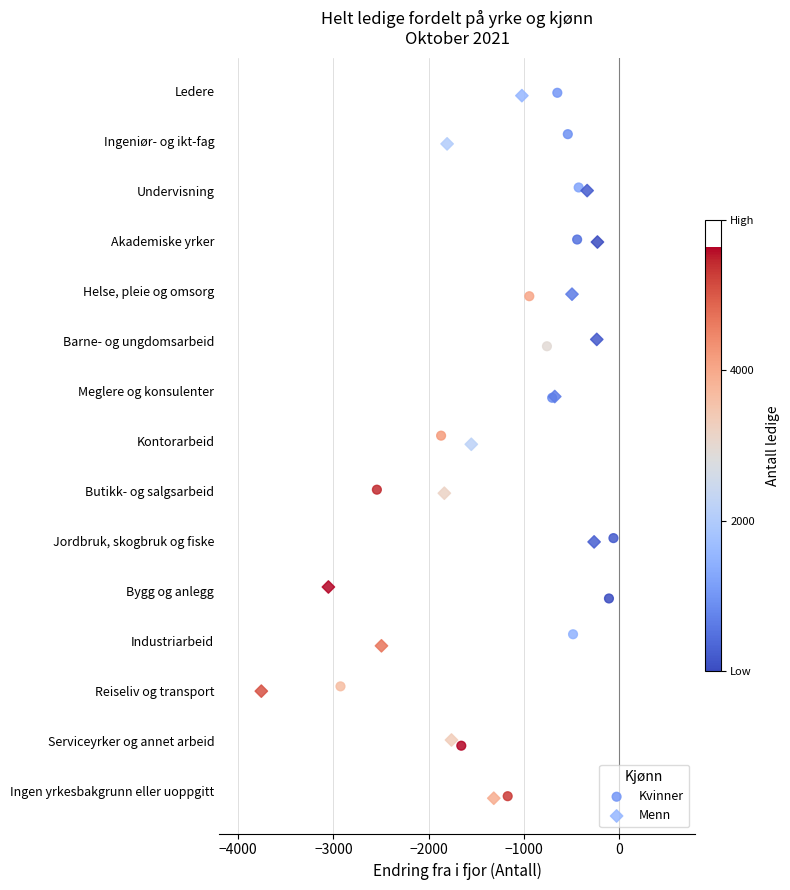

What are all the series names shown in the legend?

Kvinner, Menn